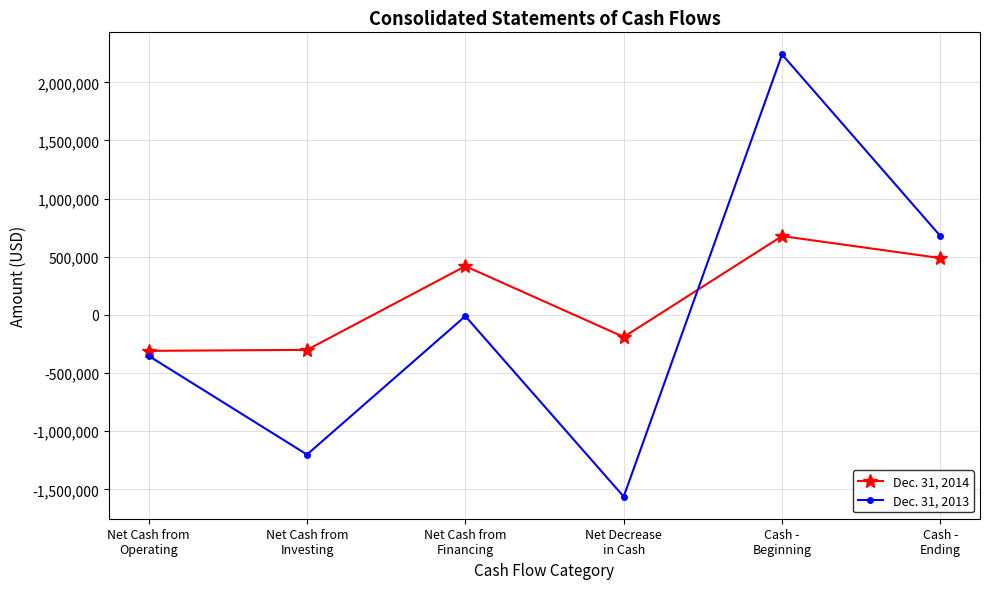

Between which two adjacent categories do Dec. 31, 2014 and Dec. 31, 2013 first intersect?

Net Decrease
in Cash and Cash -
Beginning